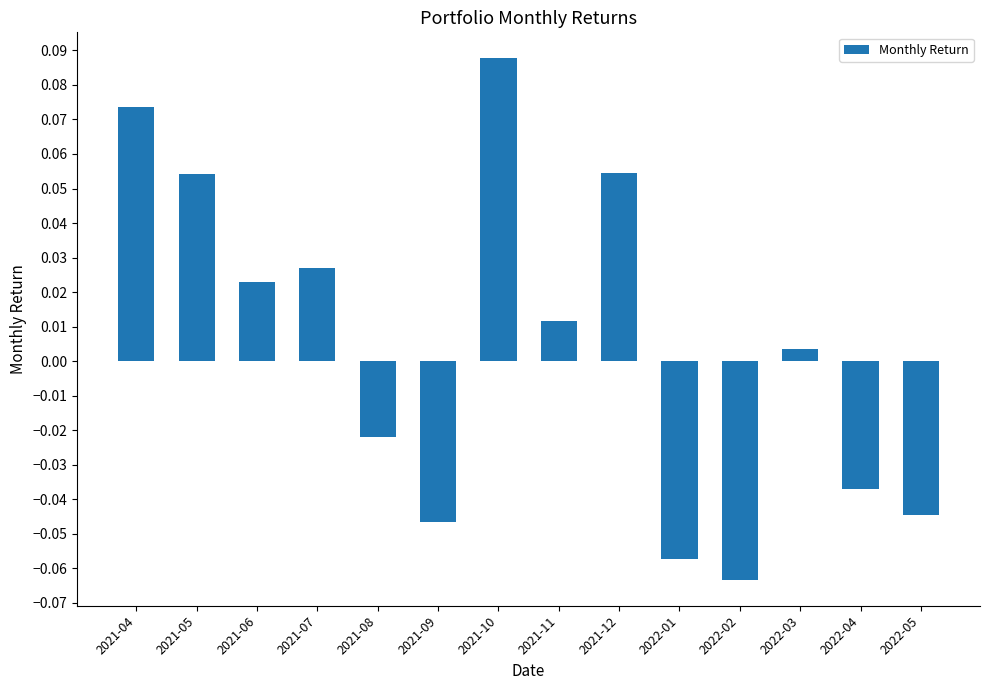

What position from the right is 2022-05?

1